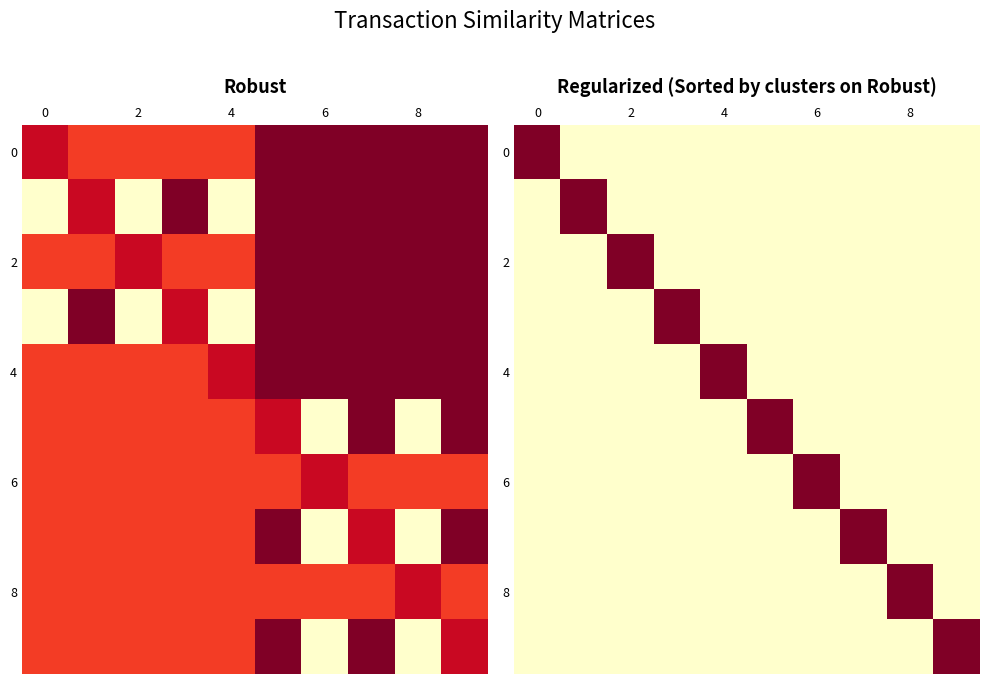

What is the approximate value of 6 at 0?

0.3